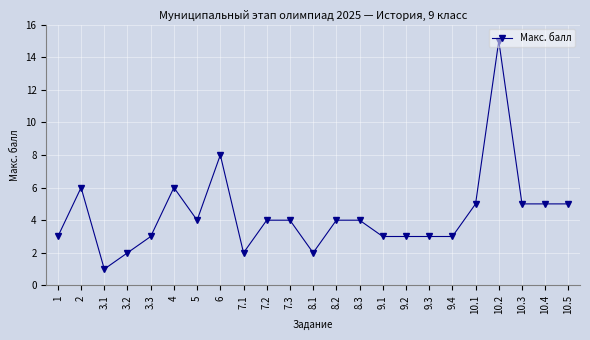

What is the ratio of the value at 8.3 to the value at 7.2?

1.0